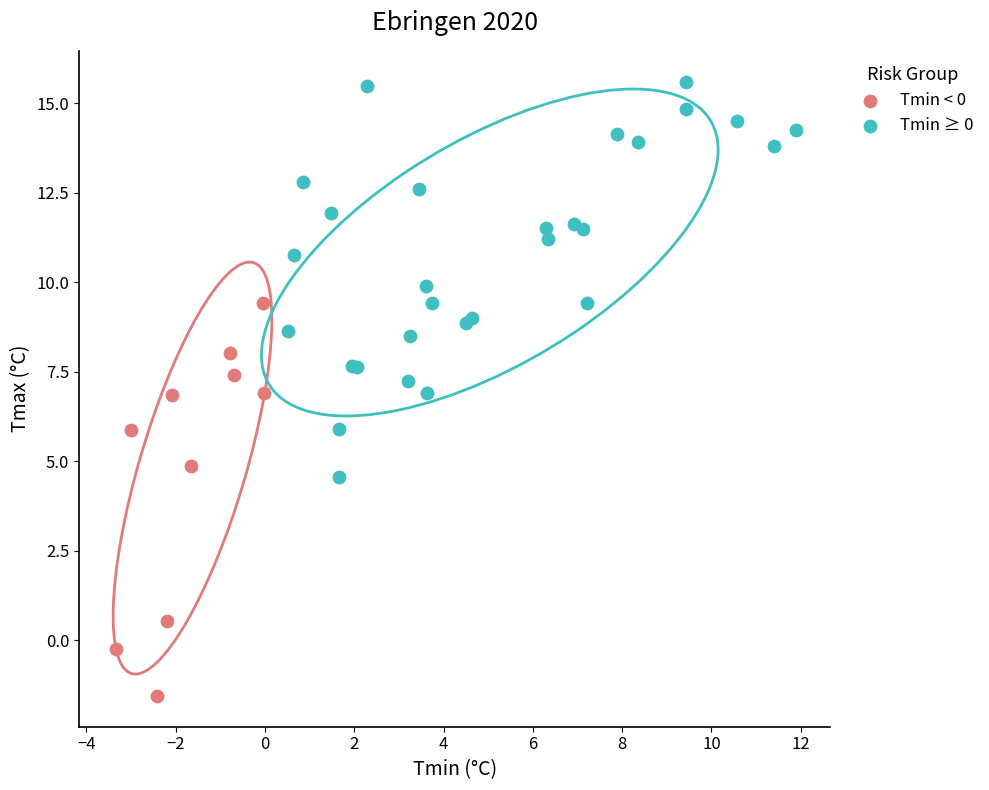

Which series reaches the minimum Y coordinate?

Tmin < 0